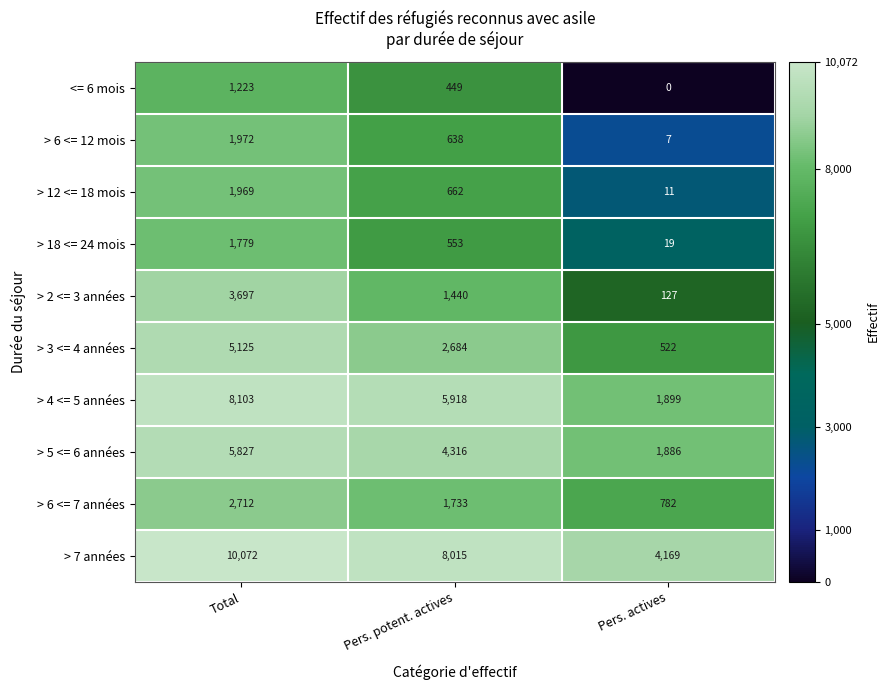

How many categories are shown in the chart?

3